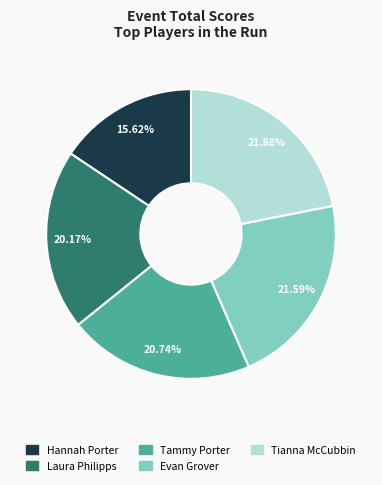

Do Hannah Porter and Evan Grover together represent more than half of the pie?

No